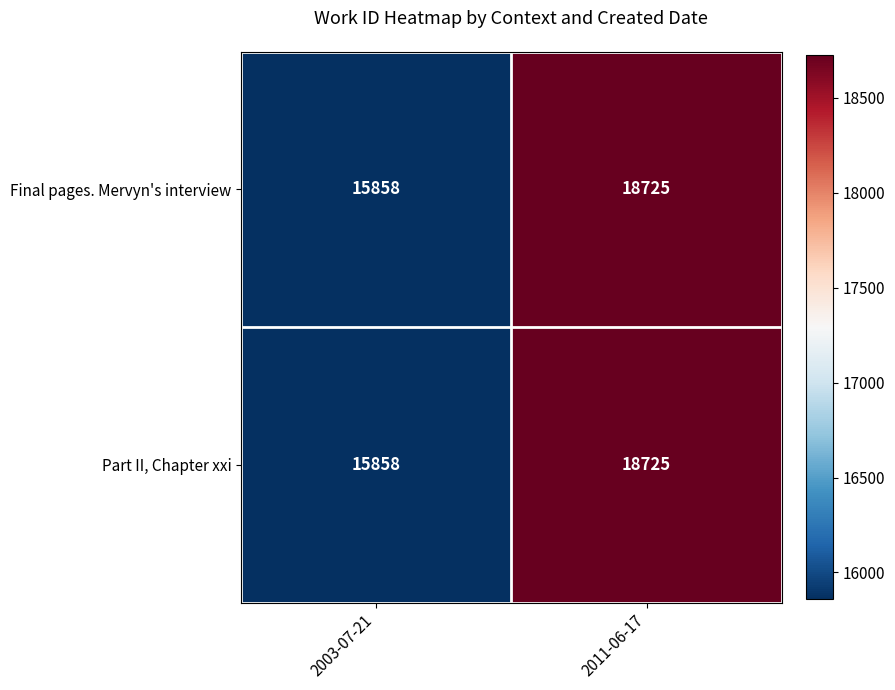

Rank the categories by Part II, Chapter xxi value from lowest to highest.

2003-07-21, 2011-06-17